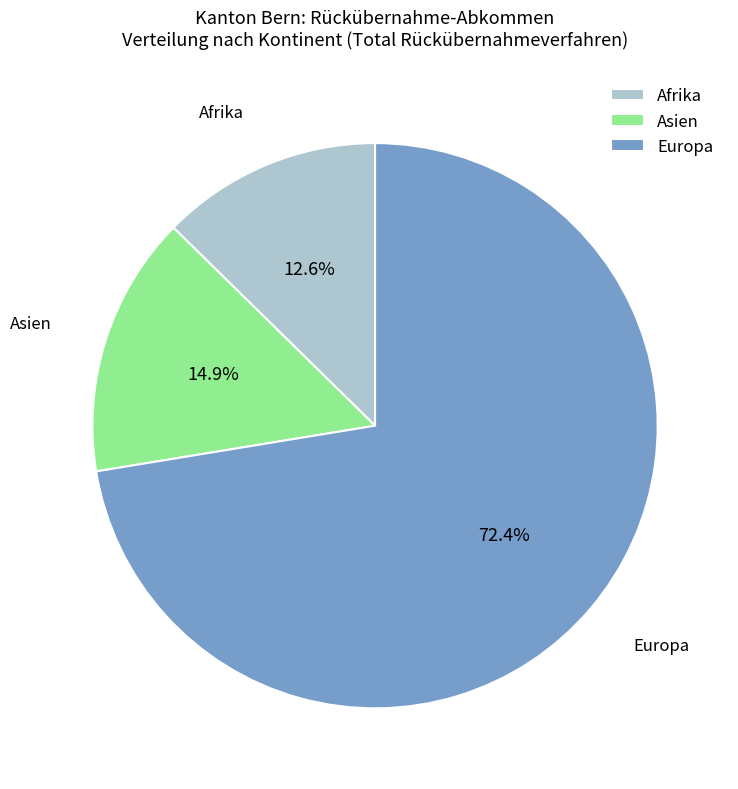

To the nearest percent, what is the average slice percentage?

33%